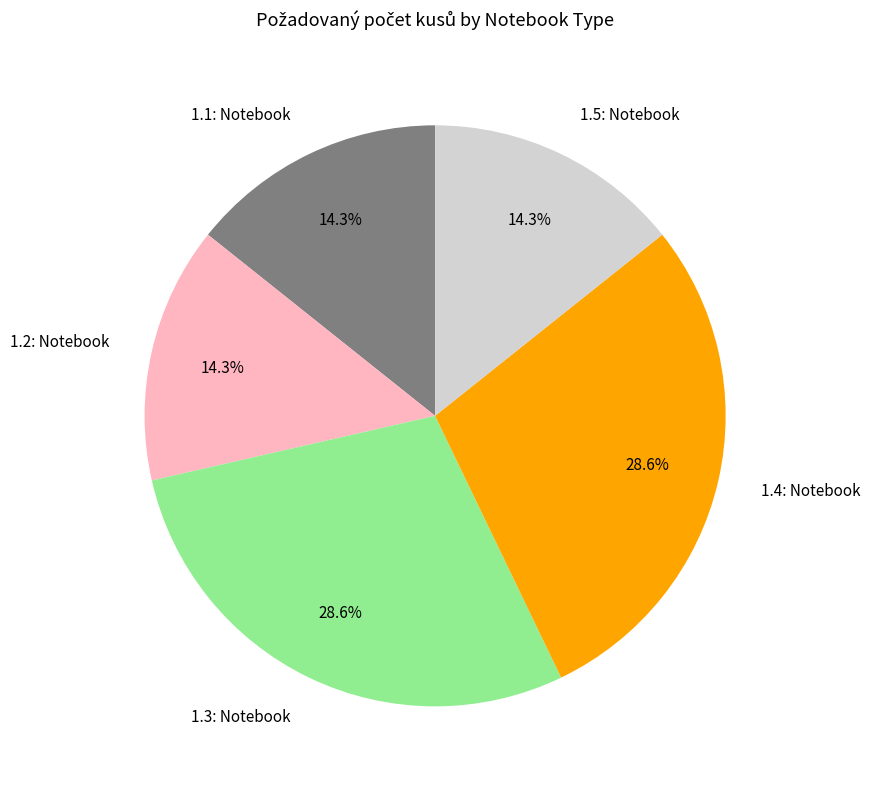

To the nearest percent, what is the difference between the 1.4: Notebook and 1.2: Notebook slice percentages?

14%